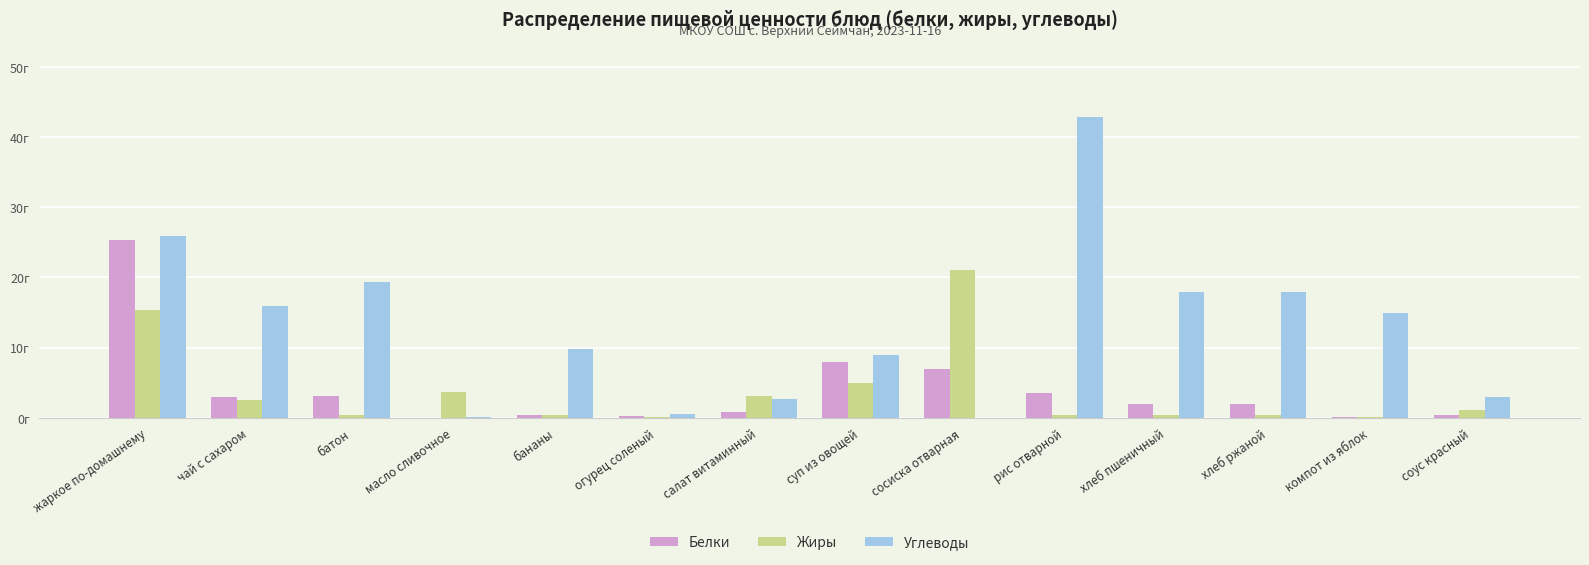

At how many categories does at least one series exceed 24?

2